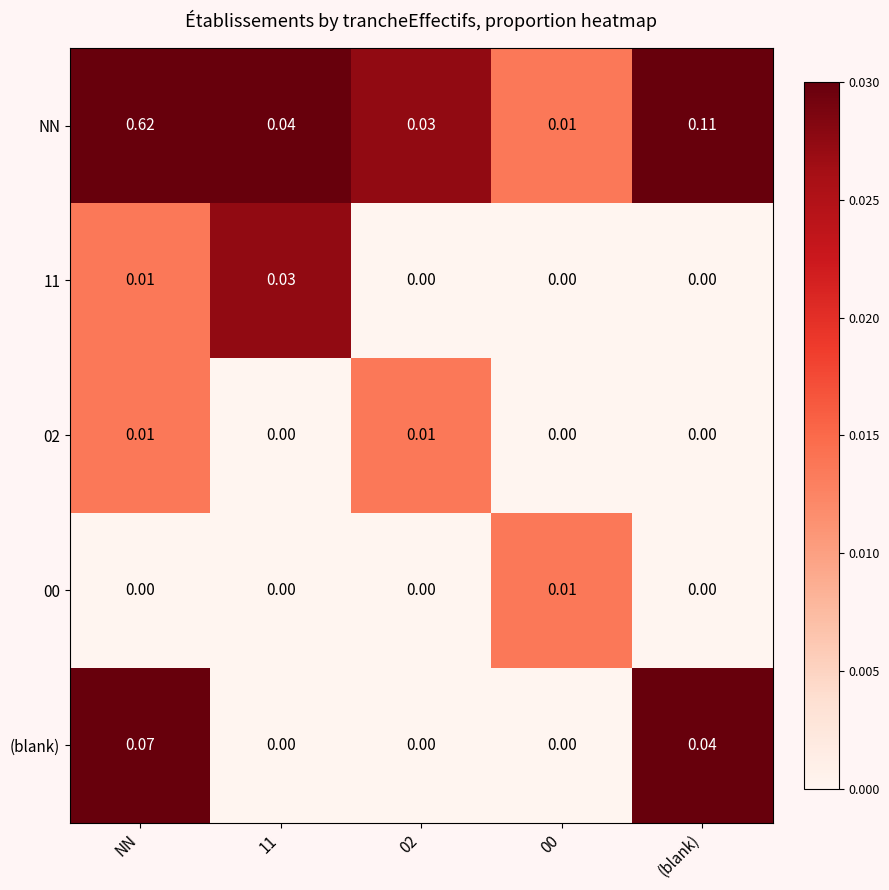

Count the number of data series in this chart.

5